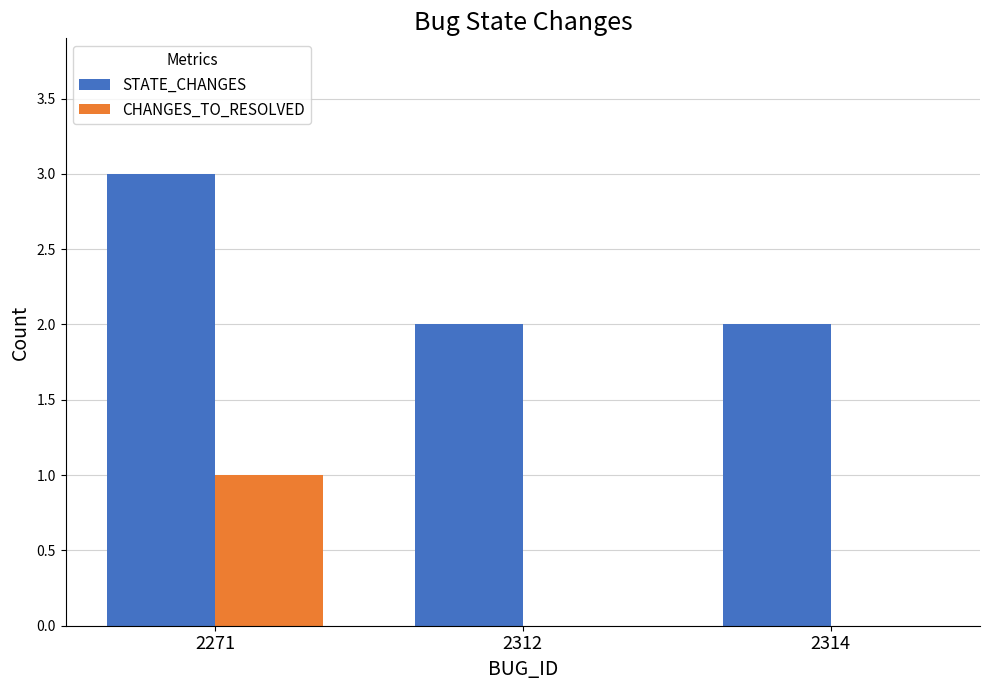

Read the STATE_CHANGES value at 2314.

2